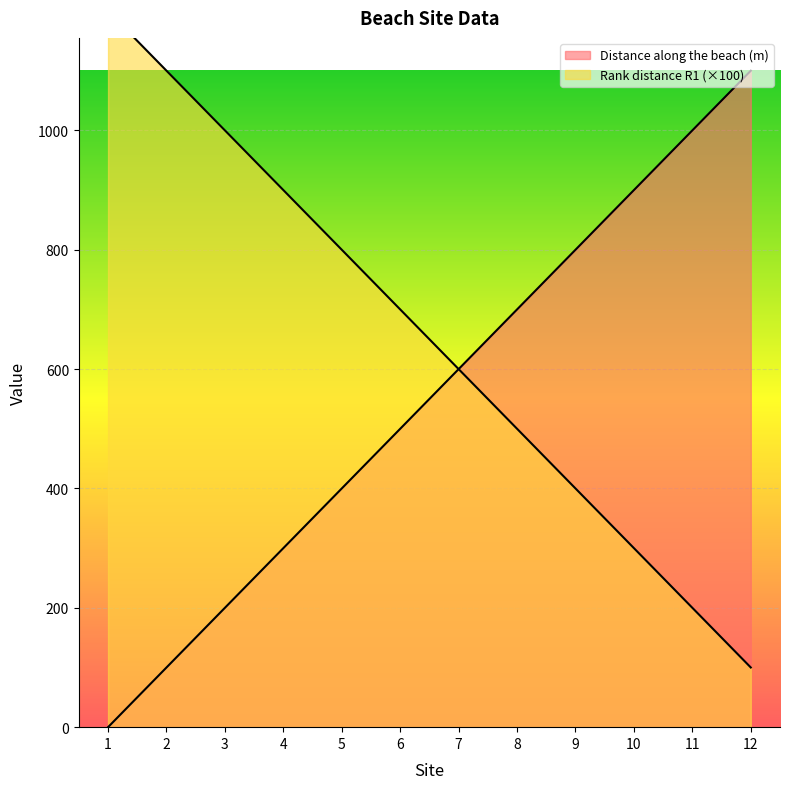

What is the difference between the Distance along the beach (m) values at 2 and 3?

100